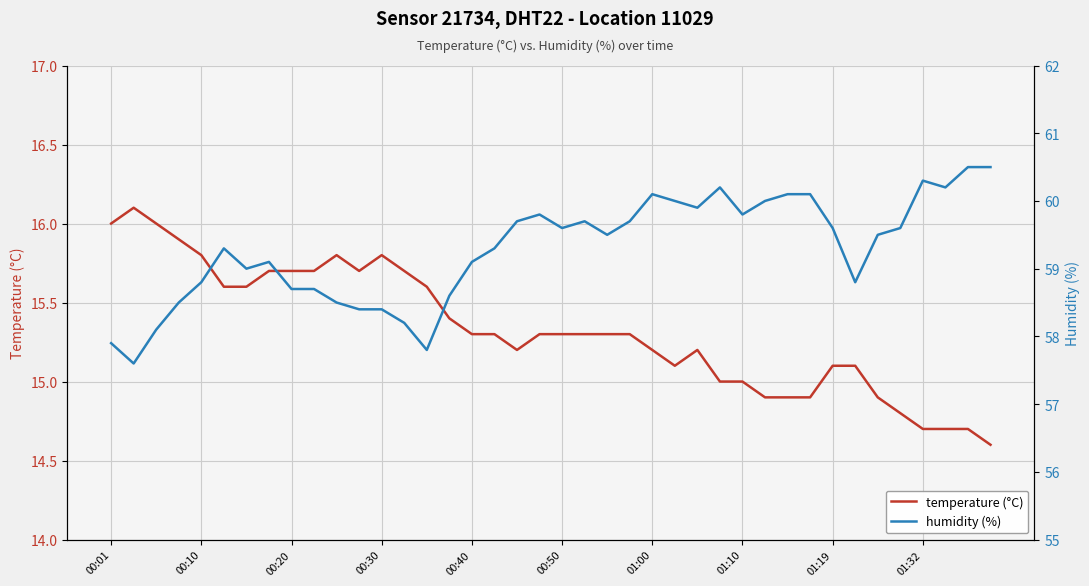

What is the minimum value for temperature (°C)?

14.6